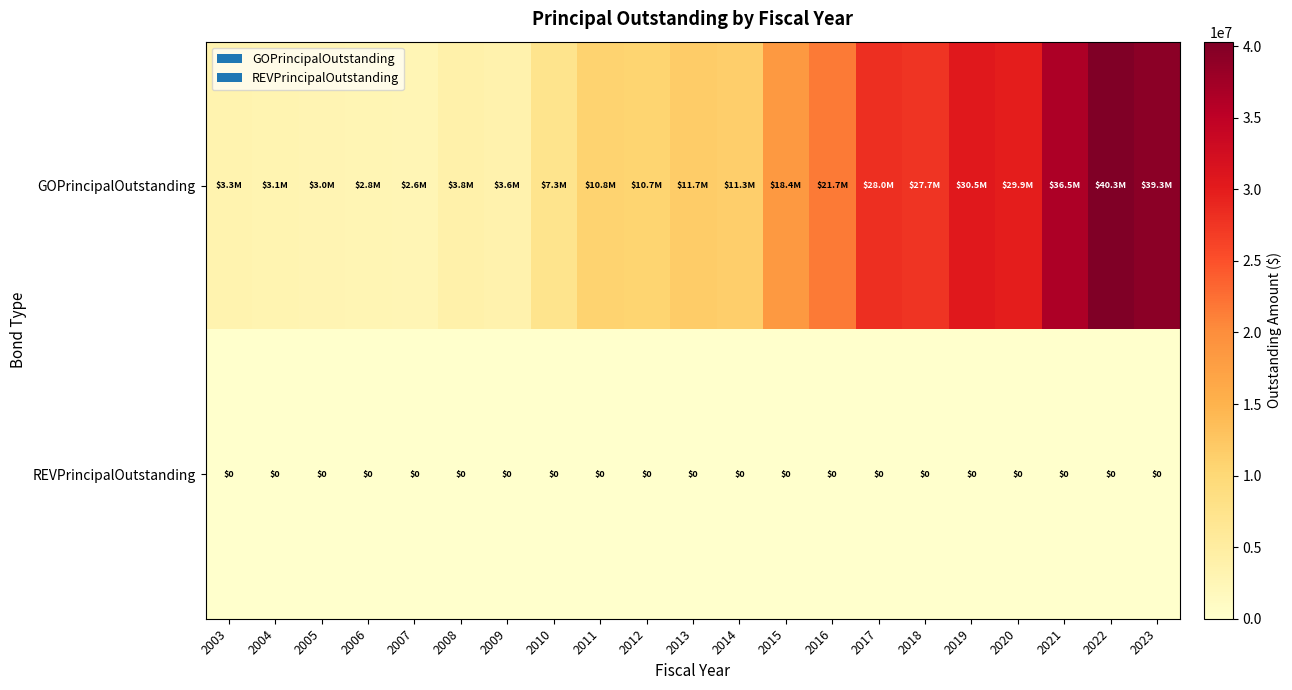

True or false: REVPrincipalOutstanding has a value of 0 at 2015.

True